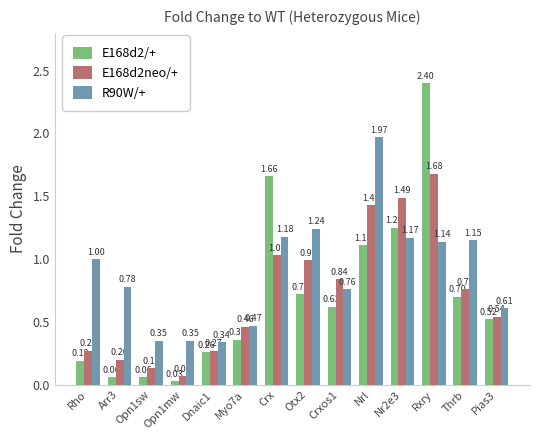

At which label is E168d2neo/+ closest to 0?

Opn1mw